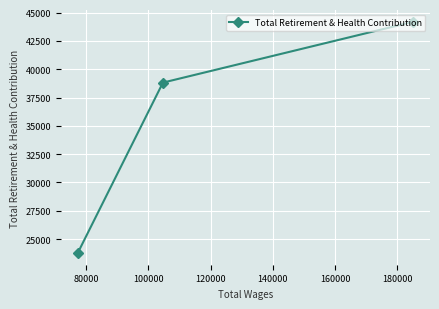

How many lines are shown in the chart?

1